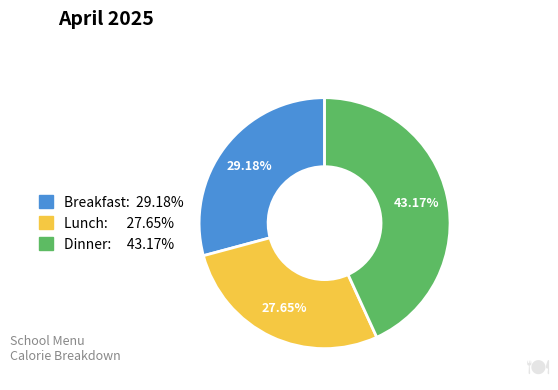

Is there a majority slice in this chart?

No